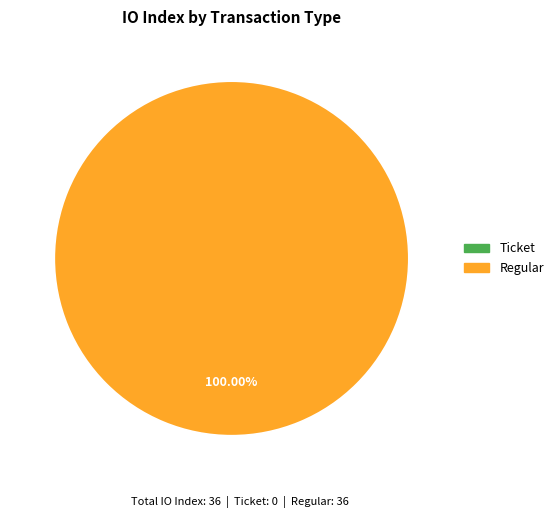

Count the number of slices in the pie.

2